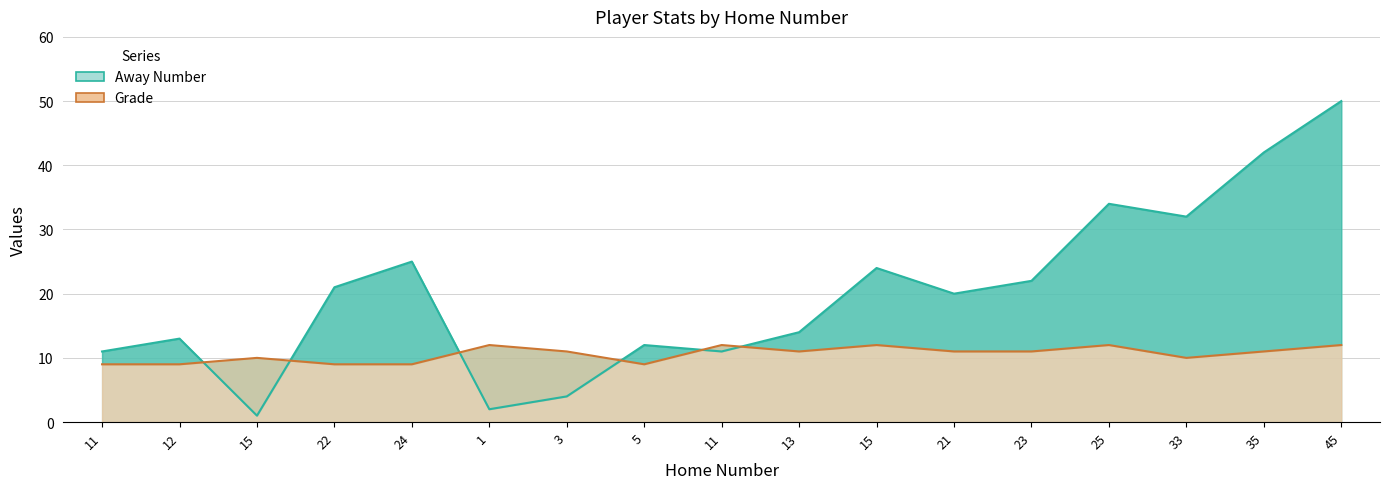

Is the value of Away Number at 11 greater than the value of Grade at 22?

Yes